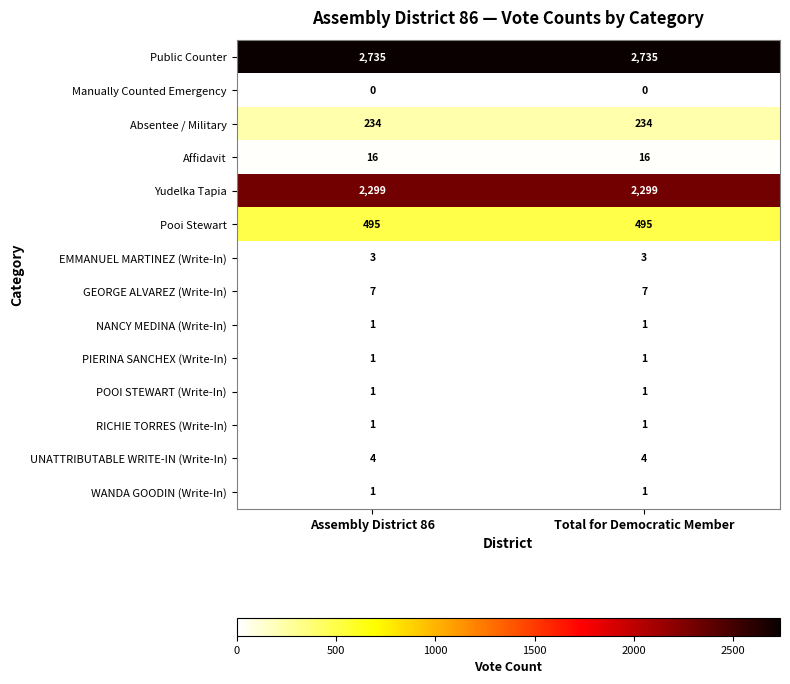

Is the value of PIERINA SANCHEX (Write-In) at Total for Democratic Member greater than the value of Yudelka Tapia at Total for Democratic Member?

No